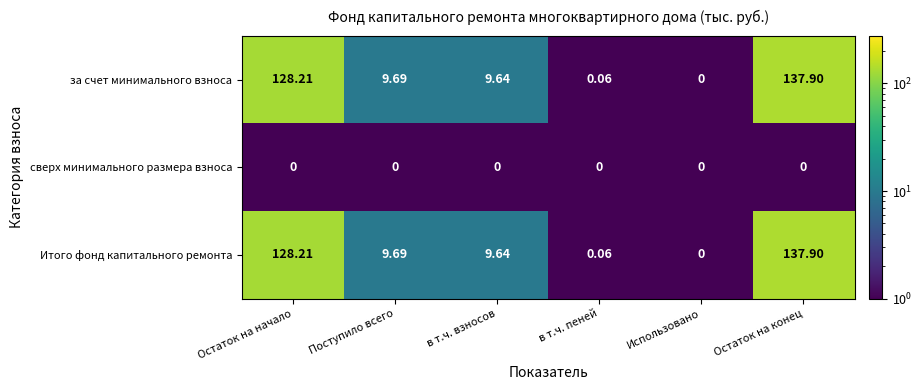

Is the value of за счет минимального взноса at в т.ч. пеней greater than the value of Итого фонд капитального ремонта at Использовано?

Yes